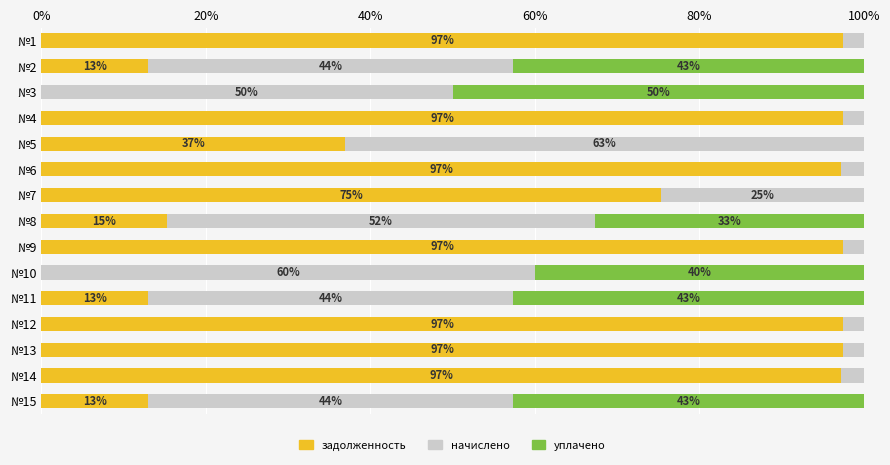

The задолженность series shows 97.4 at №1. True or false?

True